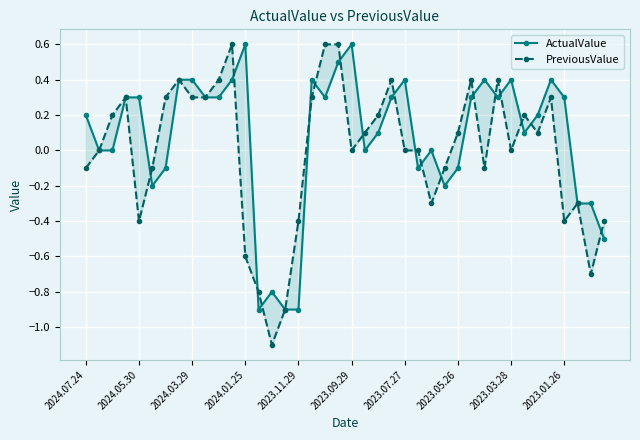

What is the difference between the PreviousValue values at 2023.05.26 and 2023.07.27?

0.1